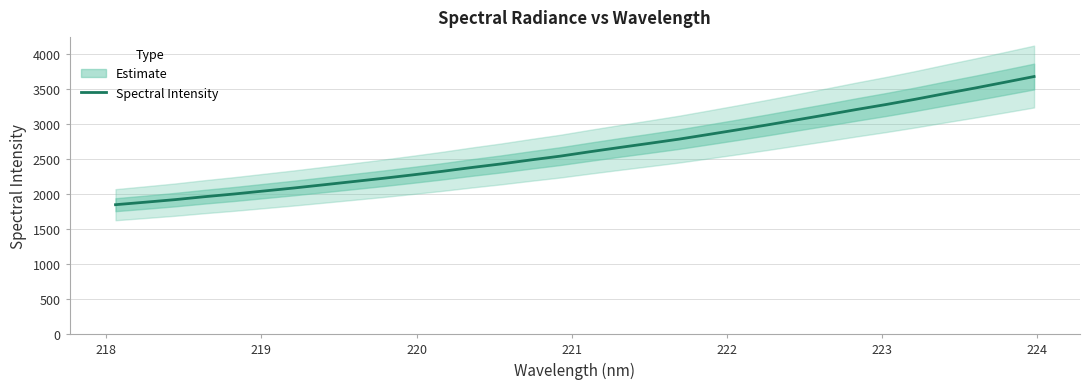

How many series are shown in this chart?

1